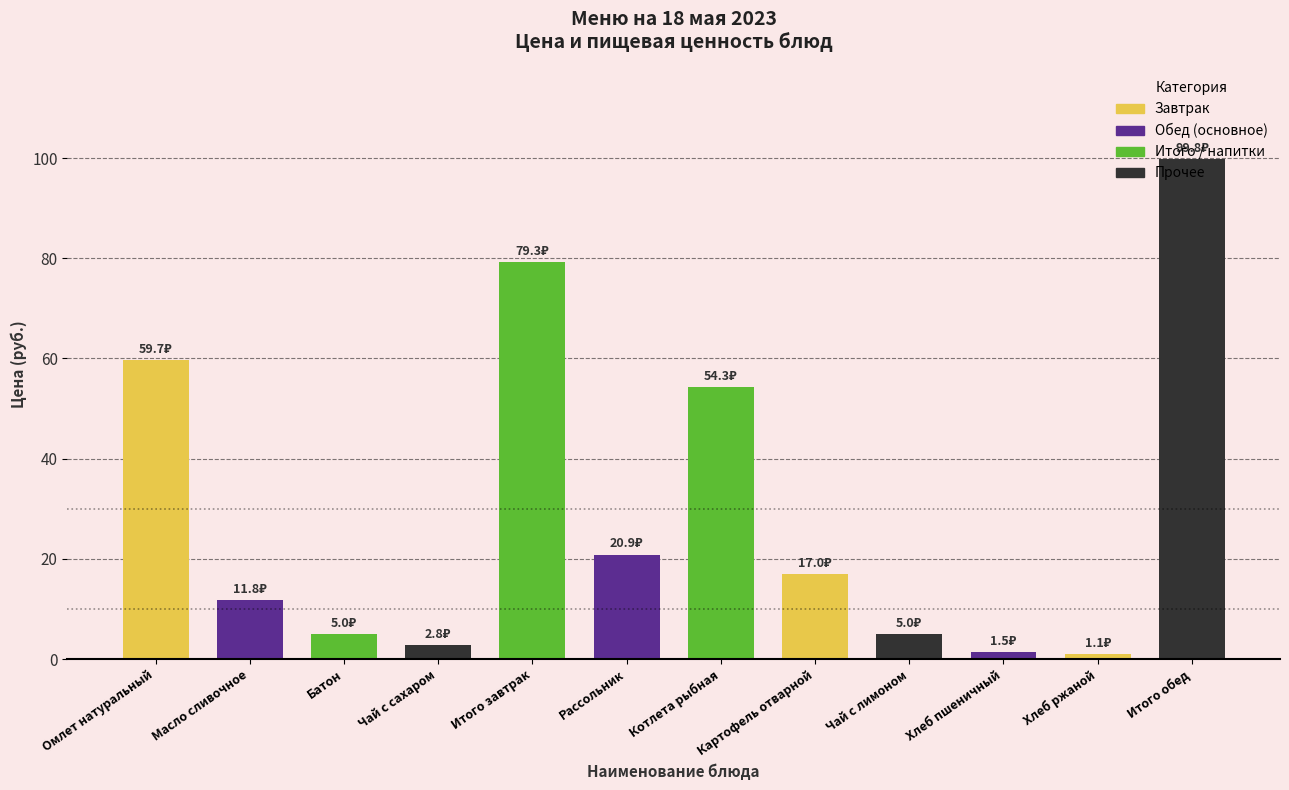

What is the average value?

29.8